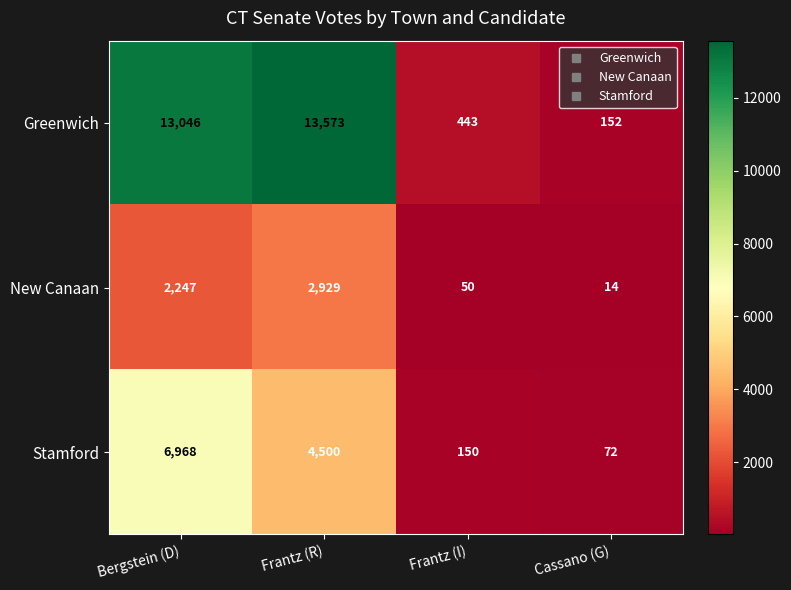

What is the average value of the New Canaan series?

1310